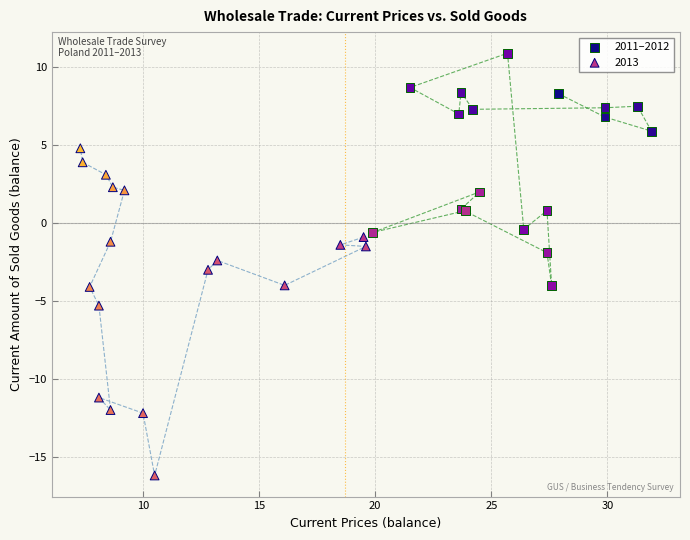

Which series reaches the minimum Y coordinate?

2013